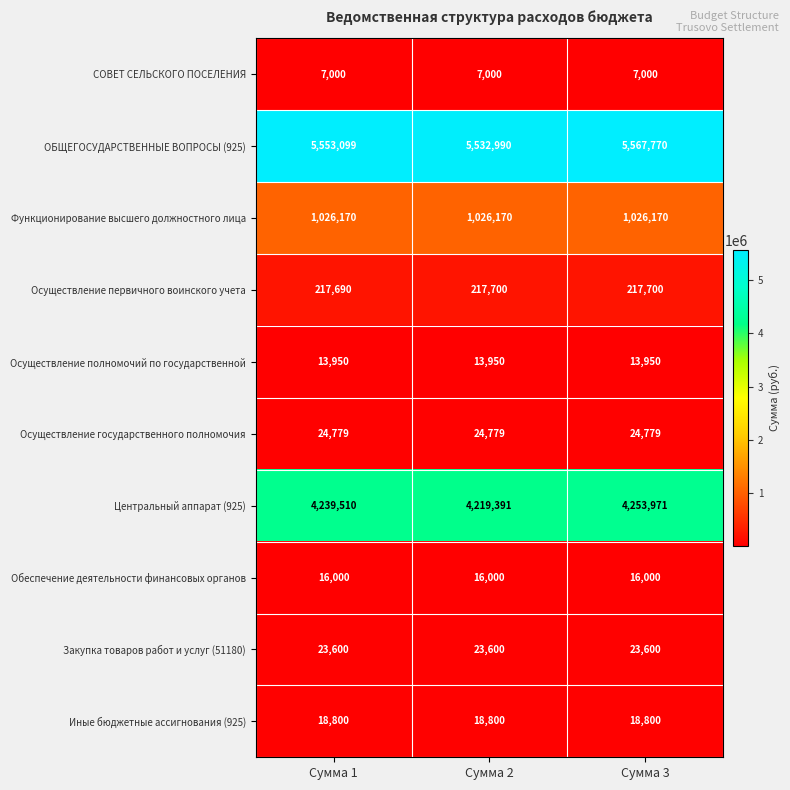

What is the difference between the highest and lowest values at Сумма 1?

5546099